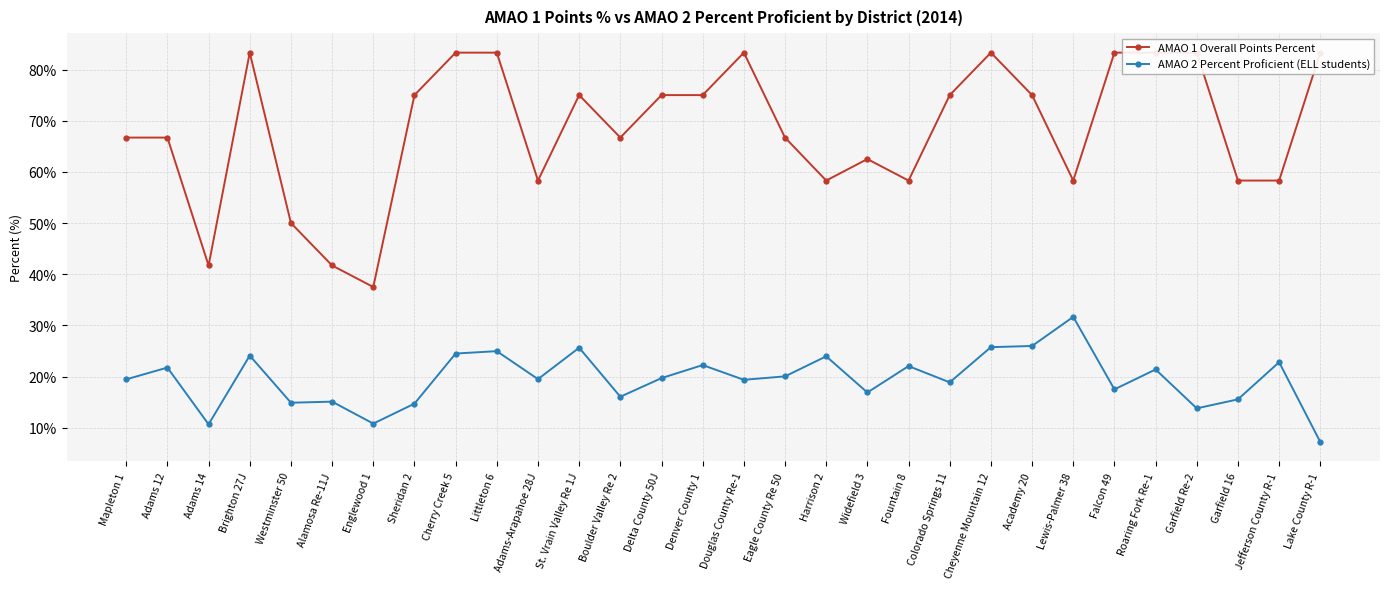

What is the value of the AMAO 1 Overall Points Percent point at the 9th from the left?

83.3